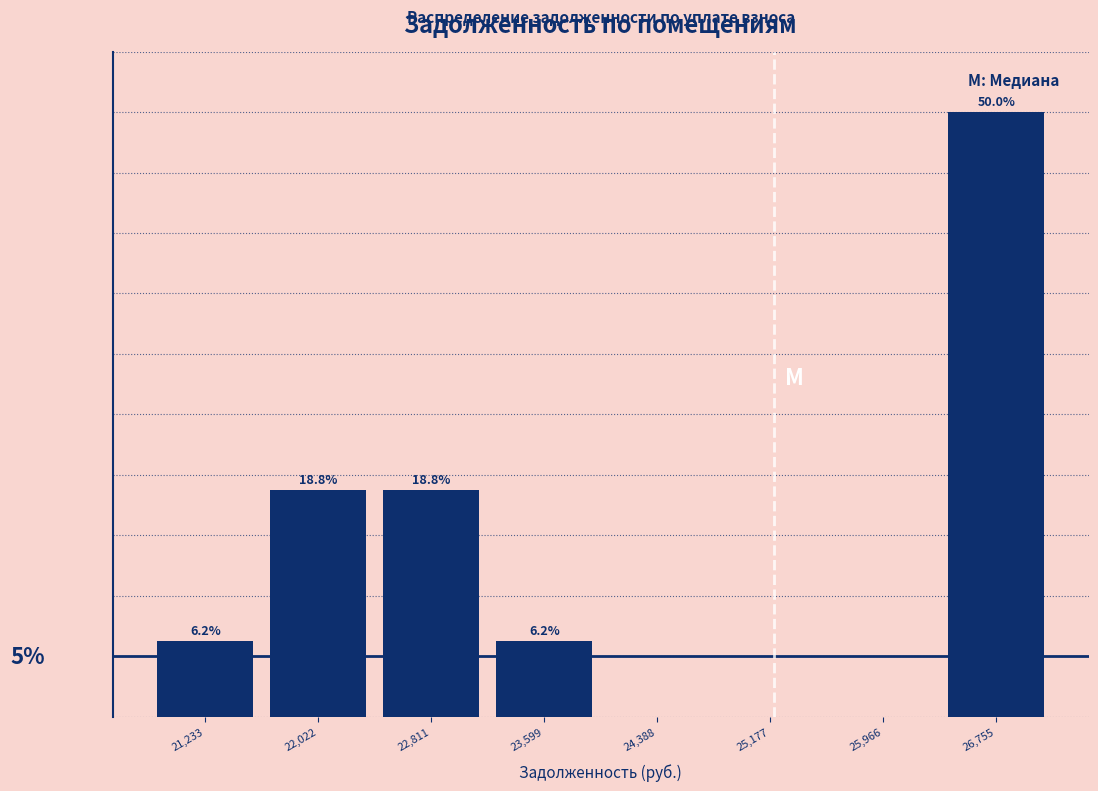

Which label corresponds to the largest value in the chart?

26,755